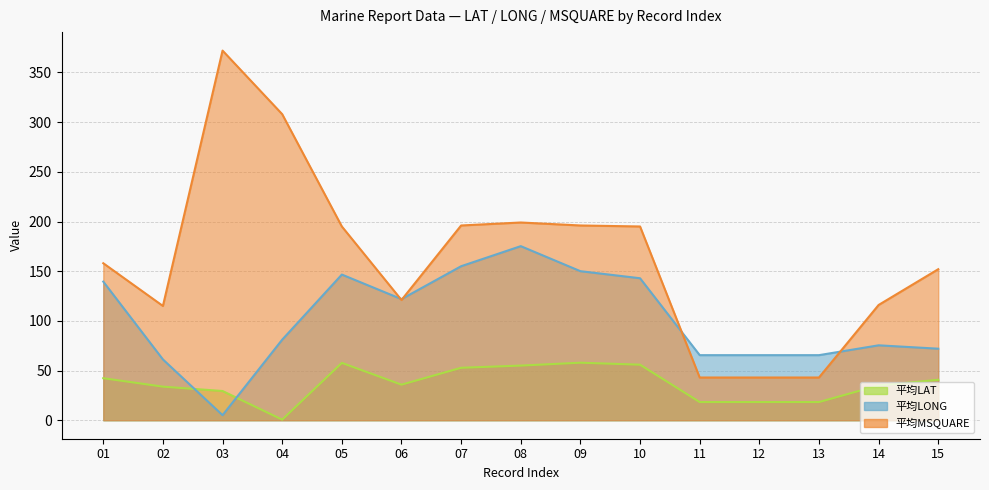

What are all the series names shown in the legend?

平均LAT, 平均LONG, 平均MSQUARE